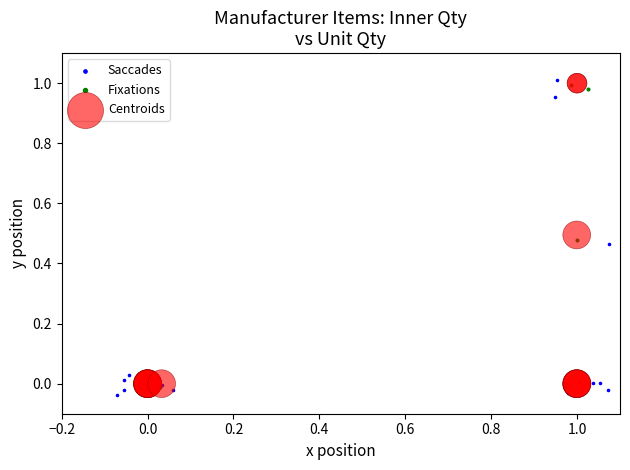

What are all the series names shown in the legend?

Saccades, Fixations, Centroids